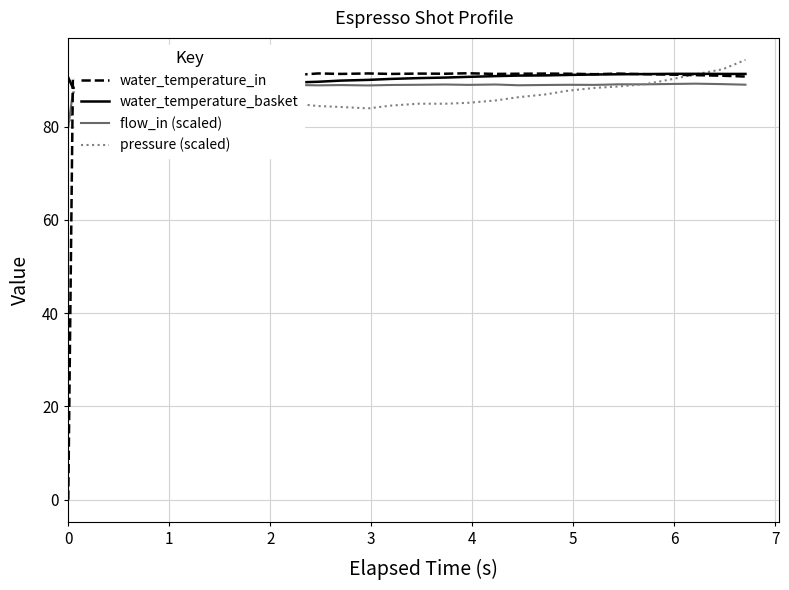

What is the maximum value shown in the chart?

94.3